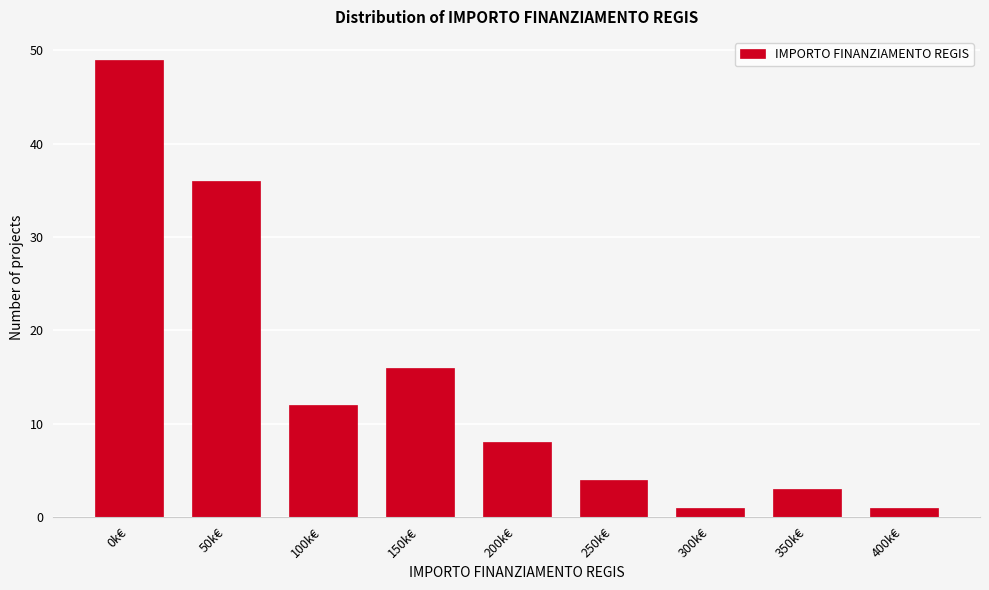

Reading left to right, what are all the values shown in this chart?

49	36	12	16	8	4	1	3	1